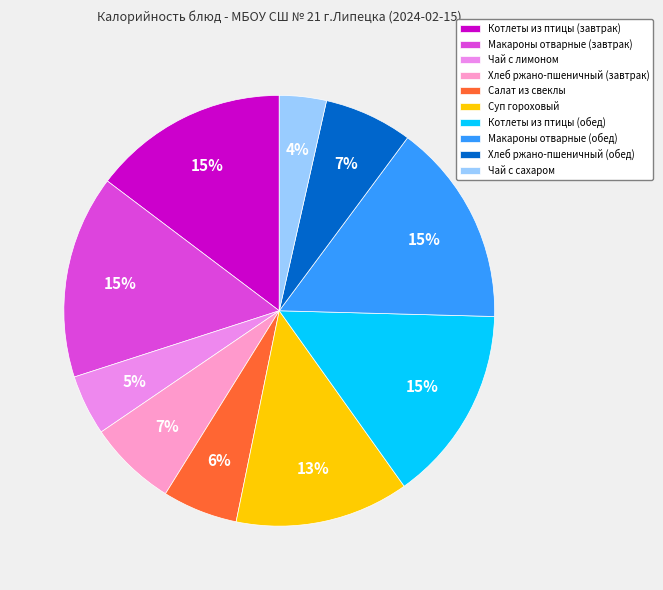

How many slices are in this pie chart?

10